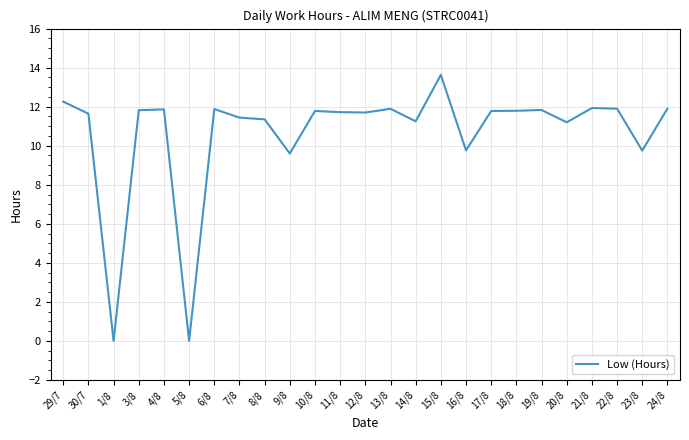

What position from the left is 22/8?

23